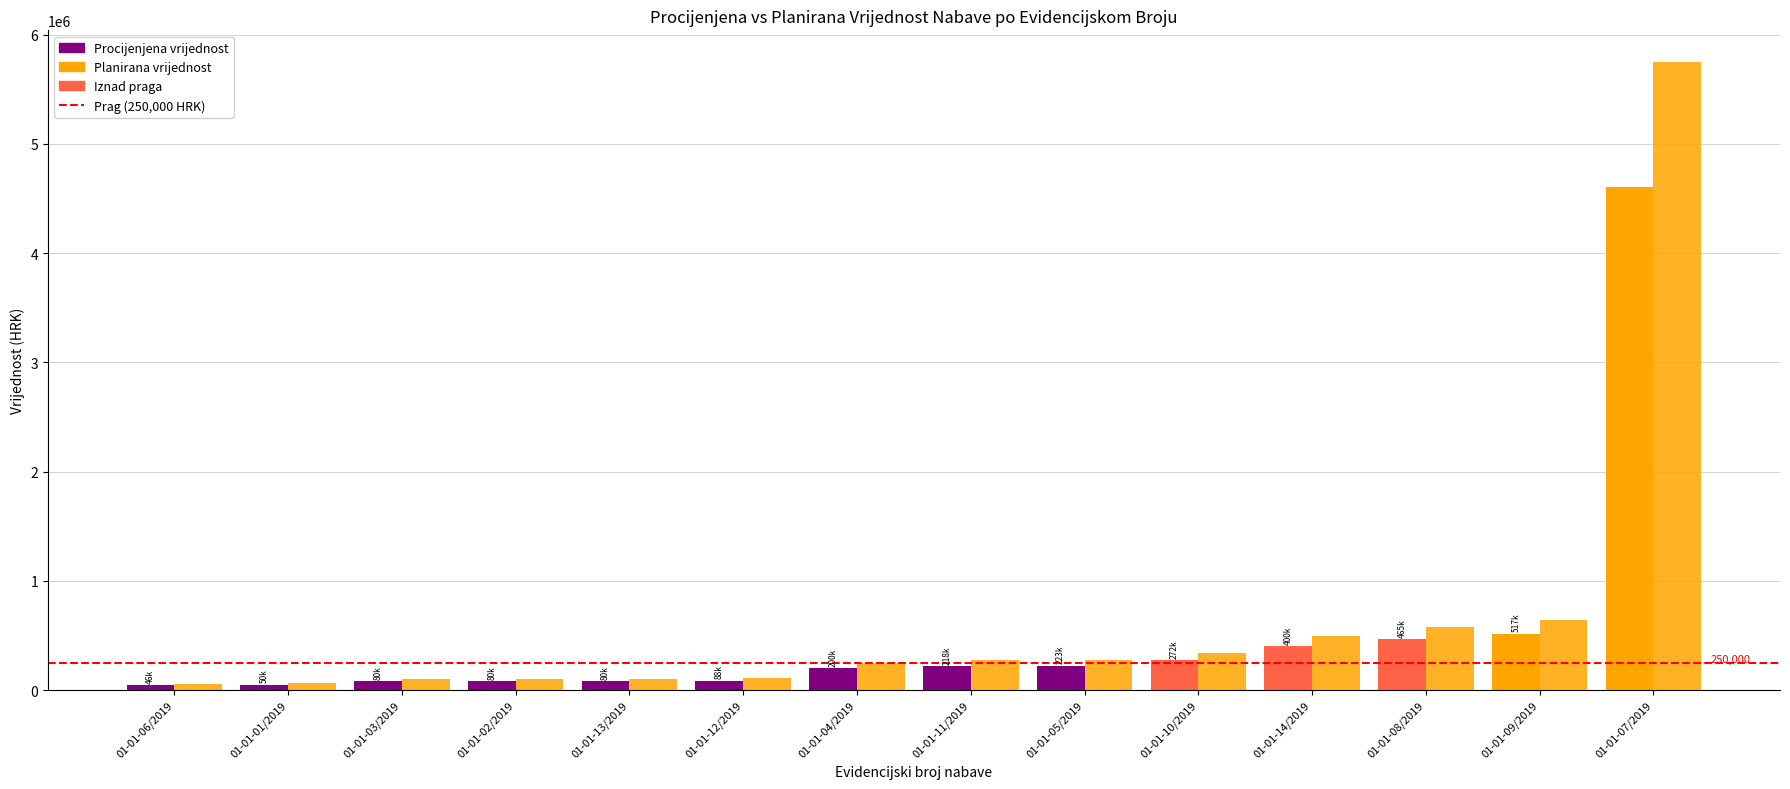

Which category has the highest value in the Planirana vrijednost series?

01-01-07/2019